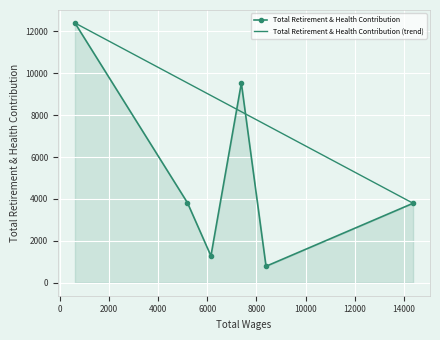

List the labels in order of value, largest first.

626.0, 7388.0, 5200.0, 14367.0, 6152.0, 8391.0